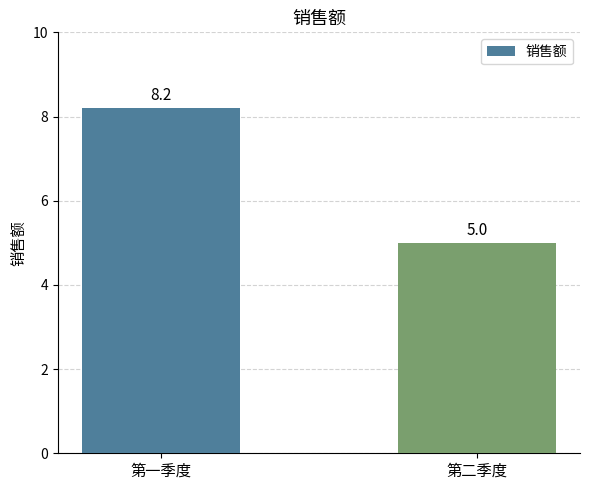

Are the bars grouped side by side (vs. stacked)?

No